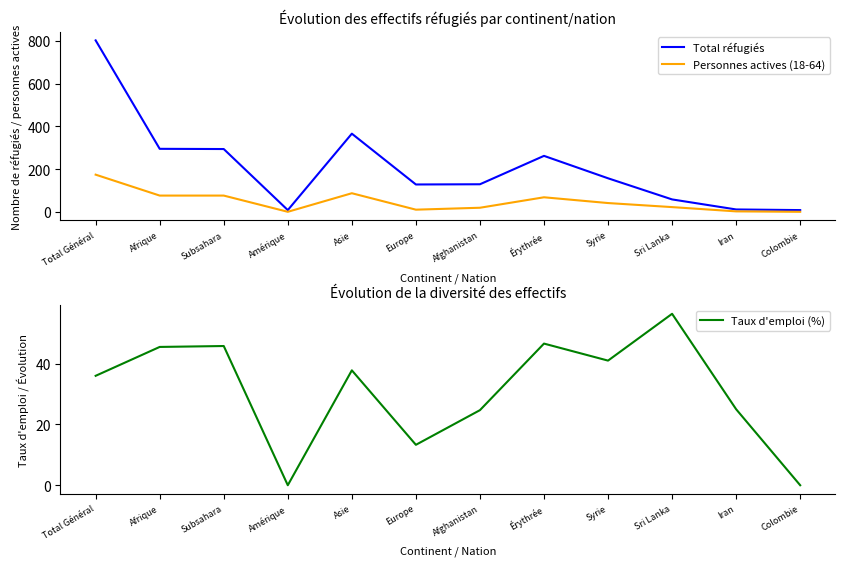

Which label corresponds to the largest value in the chart?

Total Général